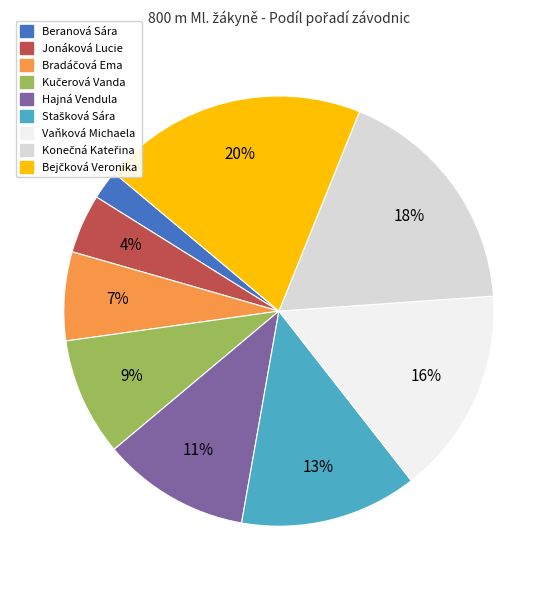

What percentage is the Beranová Sára slice, to the nearest percent?

2%